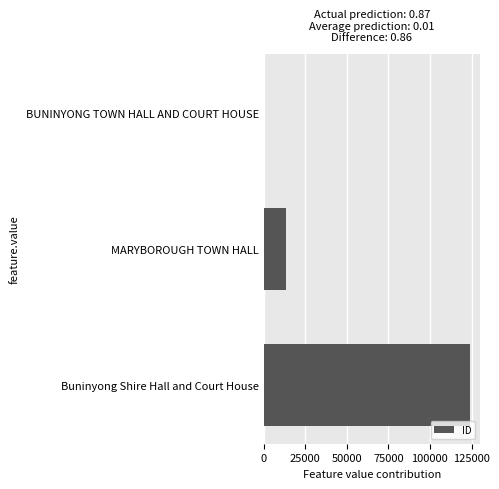

Between BUNINYONG TOWN HALL AND COURT HOUSE and MARYBOROUGH TOWN HALL, which is larger?

MARYBOROUGH TOWN HALL